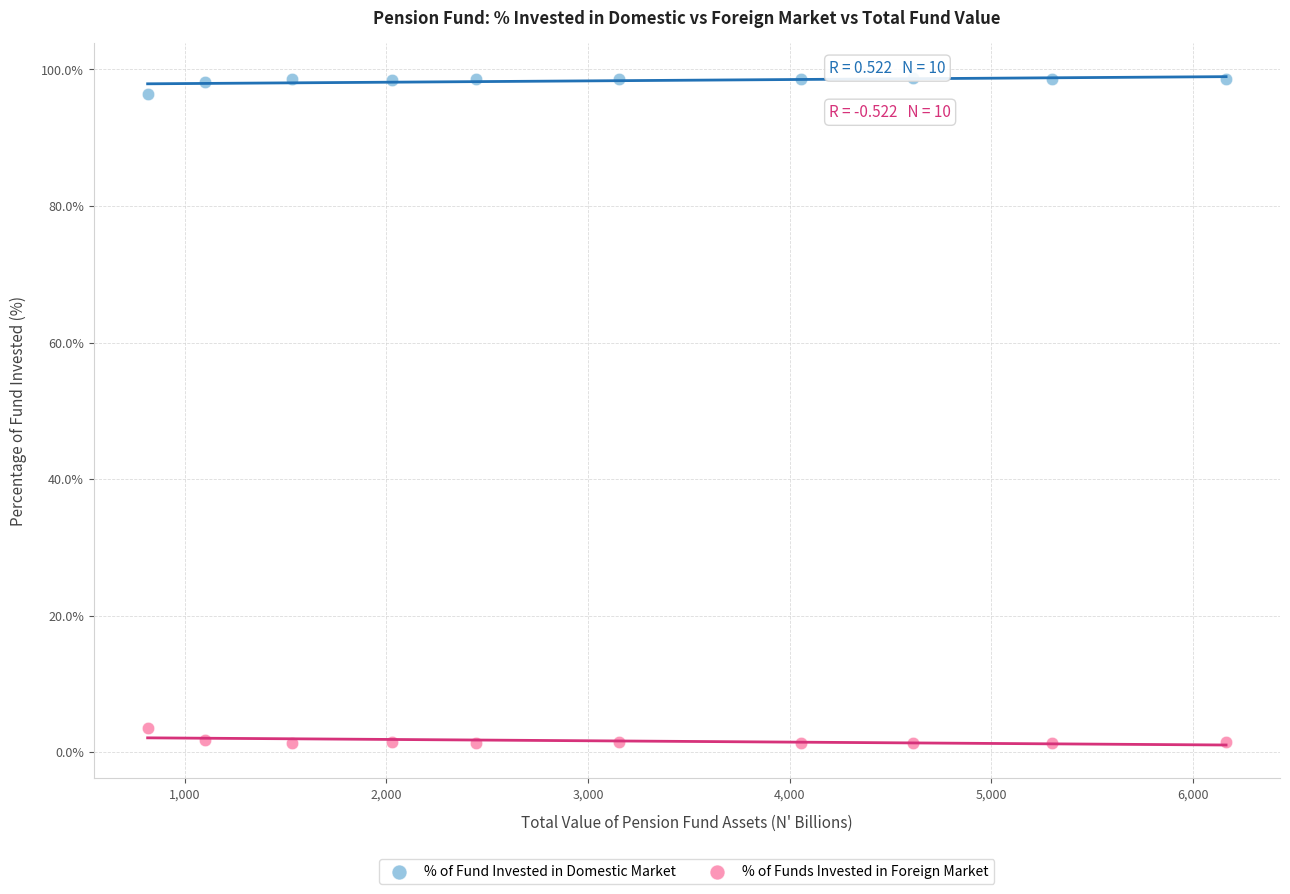

Which series reaches the minimum Y coordinate?

% of Funds Invested in Foreign Market